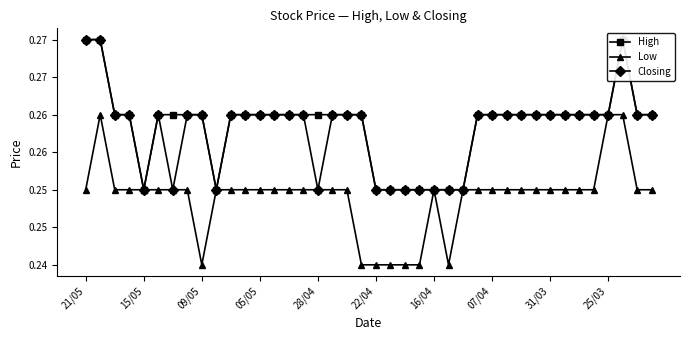

True or false: Low and High intersect in this chart.

False